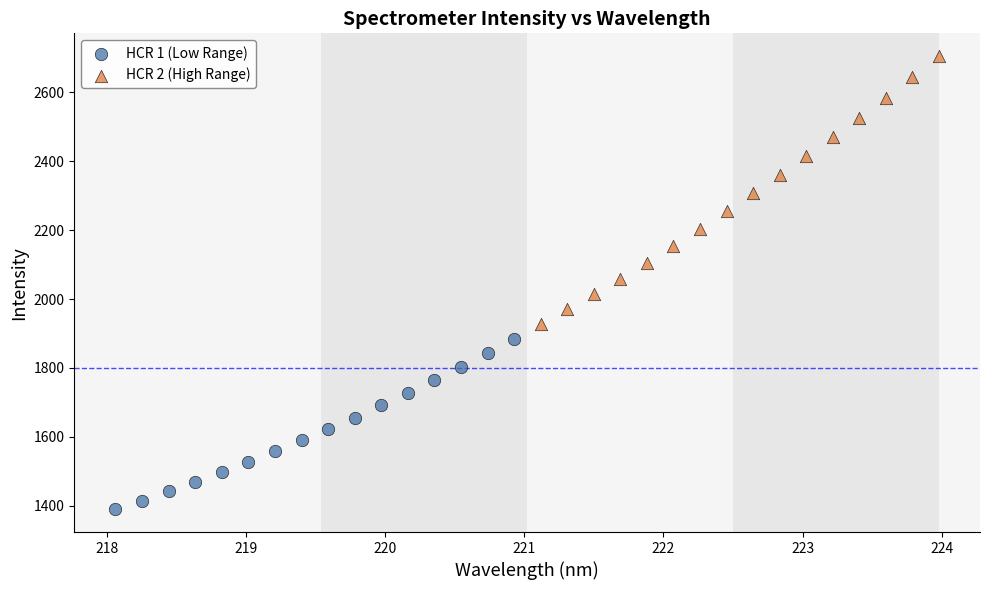

Which series contains the lowest Y value?

HCR 1 (Low Range)